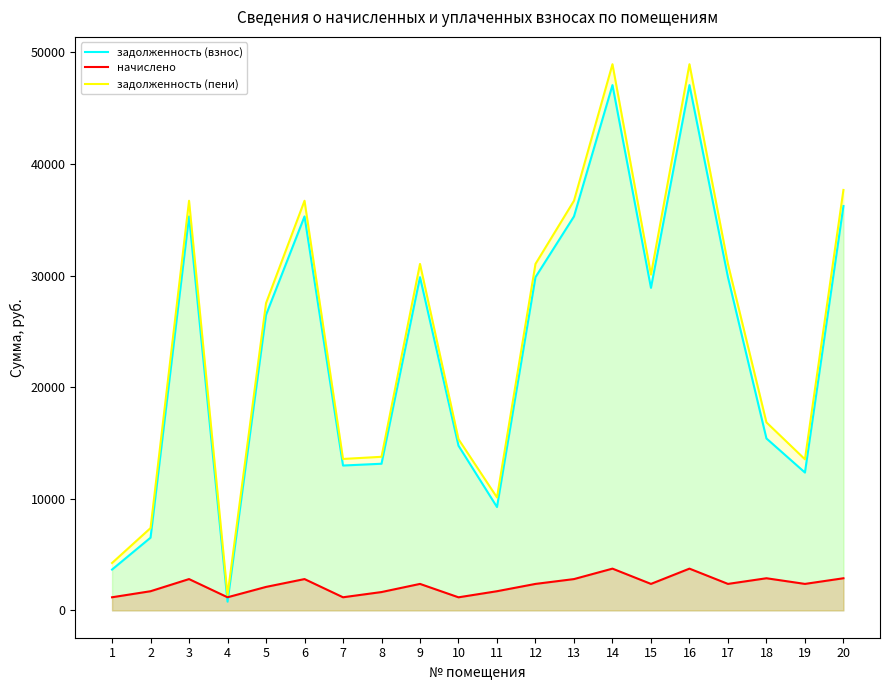

At 4, list the series in order from smallest to largest.

задолженность (взнос), начислено, задолженность (пени)